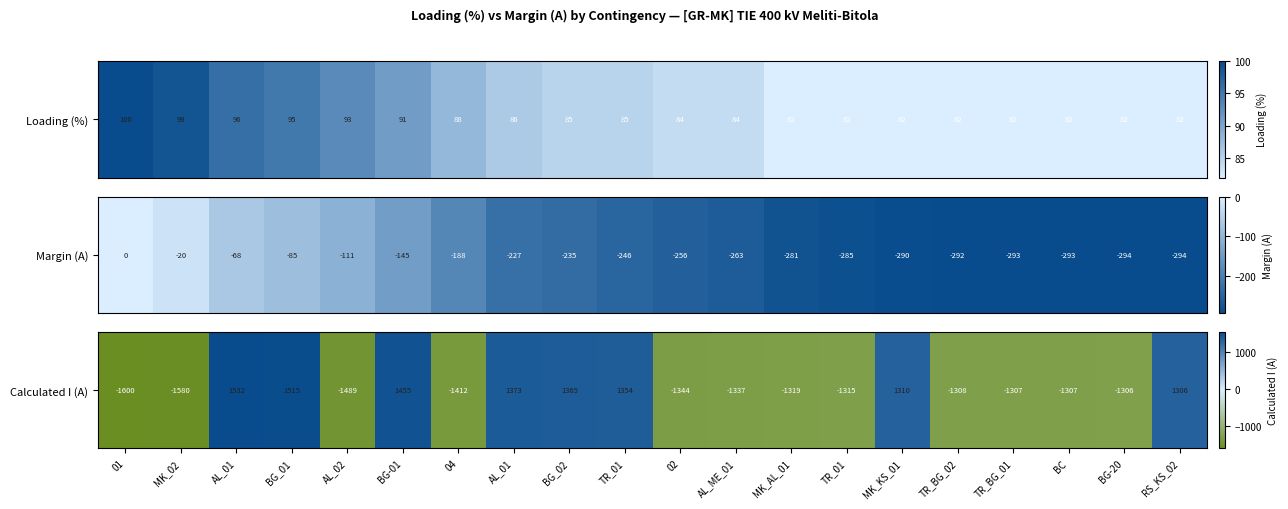

At which label is the value closest to -34?

BG-20